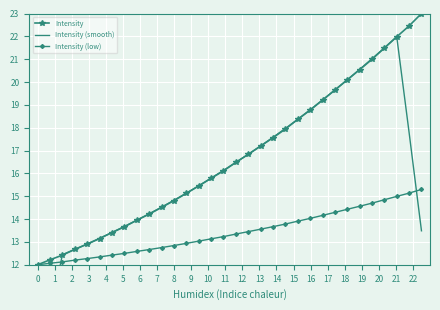

What is the minimum value for Intensity (low)?

12.0